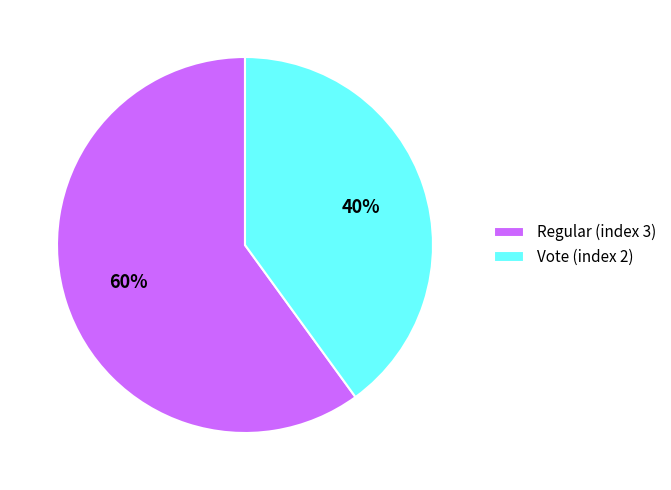

The Vote (index 2) slice represents 25% of the pie. True or false?

False